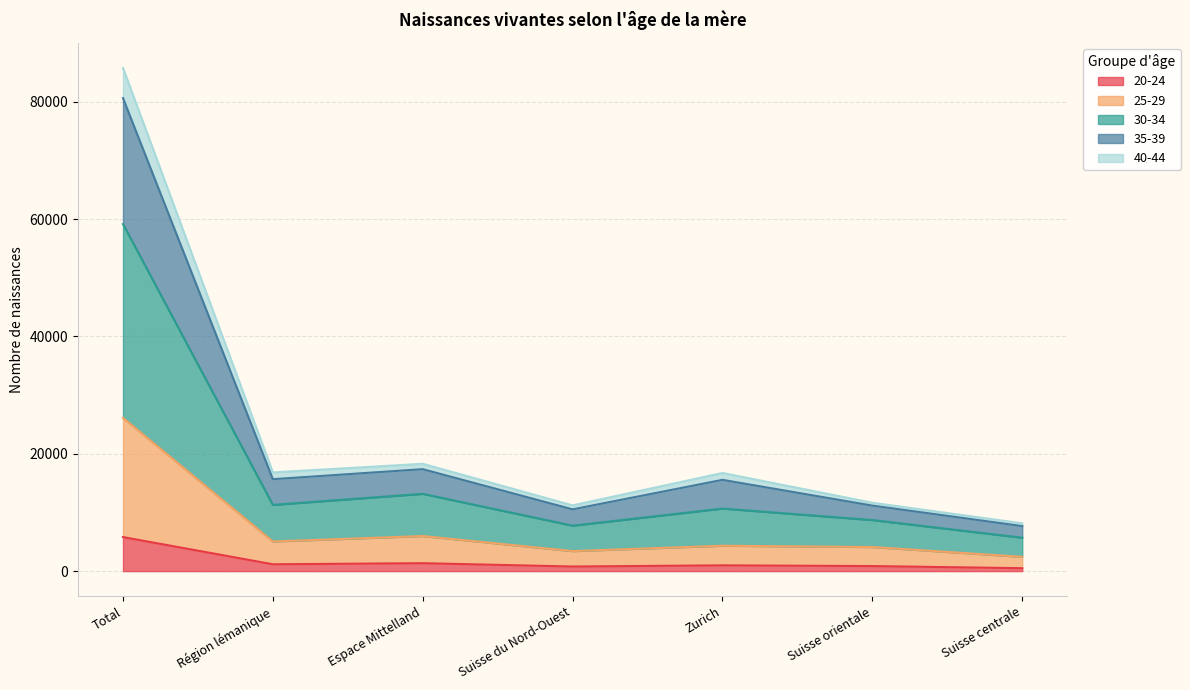

At which label does 20-24 reach its peak?

Total